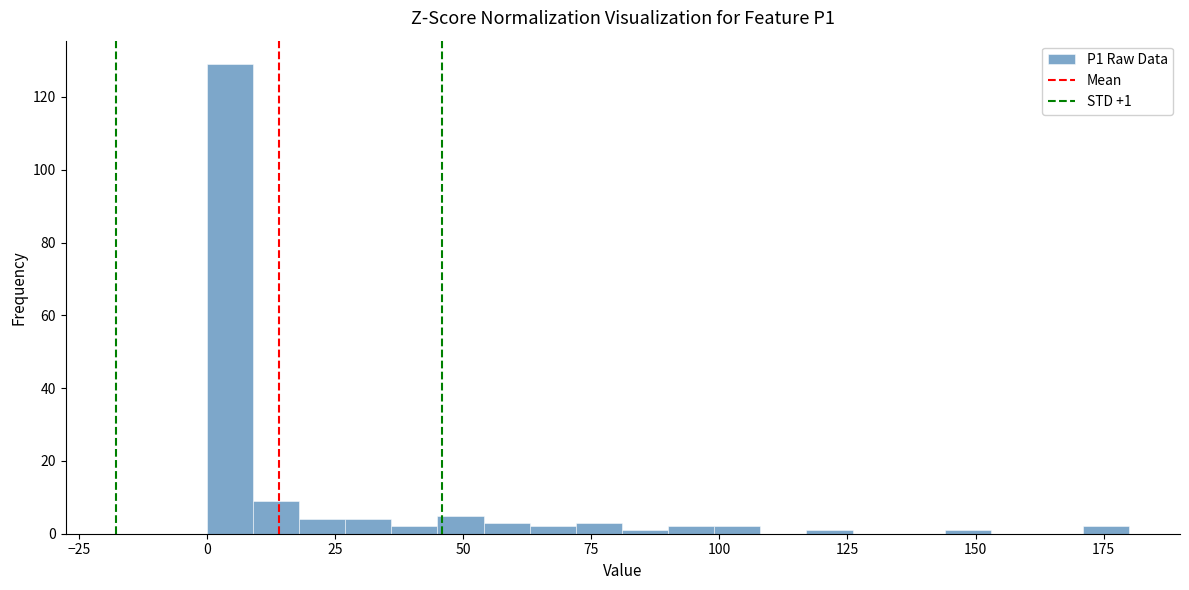

Read against the x-axis, roughly where is the centre of the tallest bar?

5